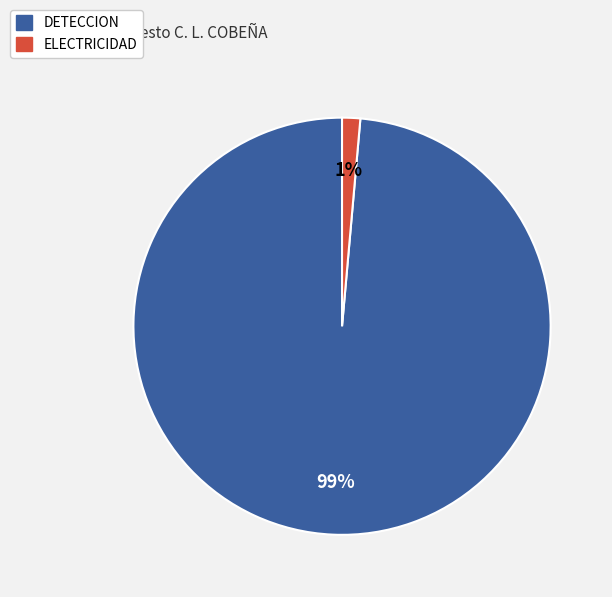

Which has a higher value, DETECCION or ELECTRICIDAD?

DETECCION